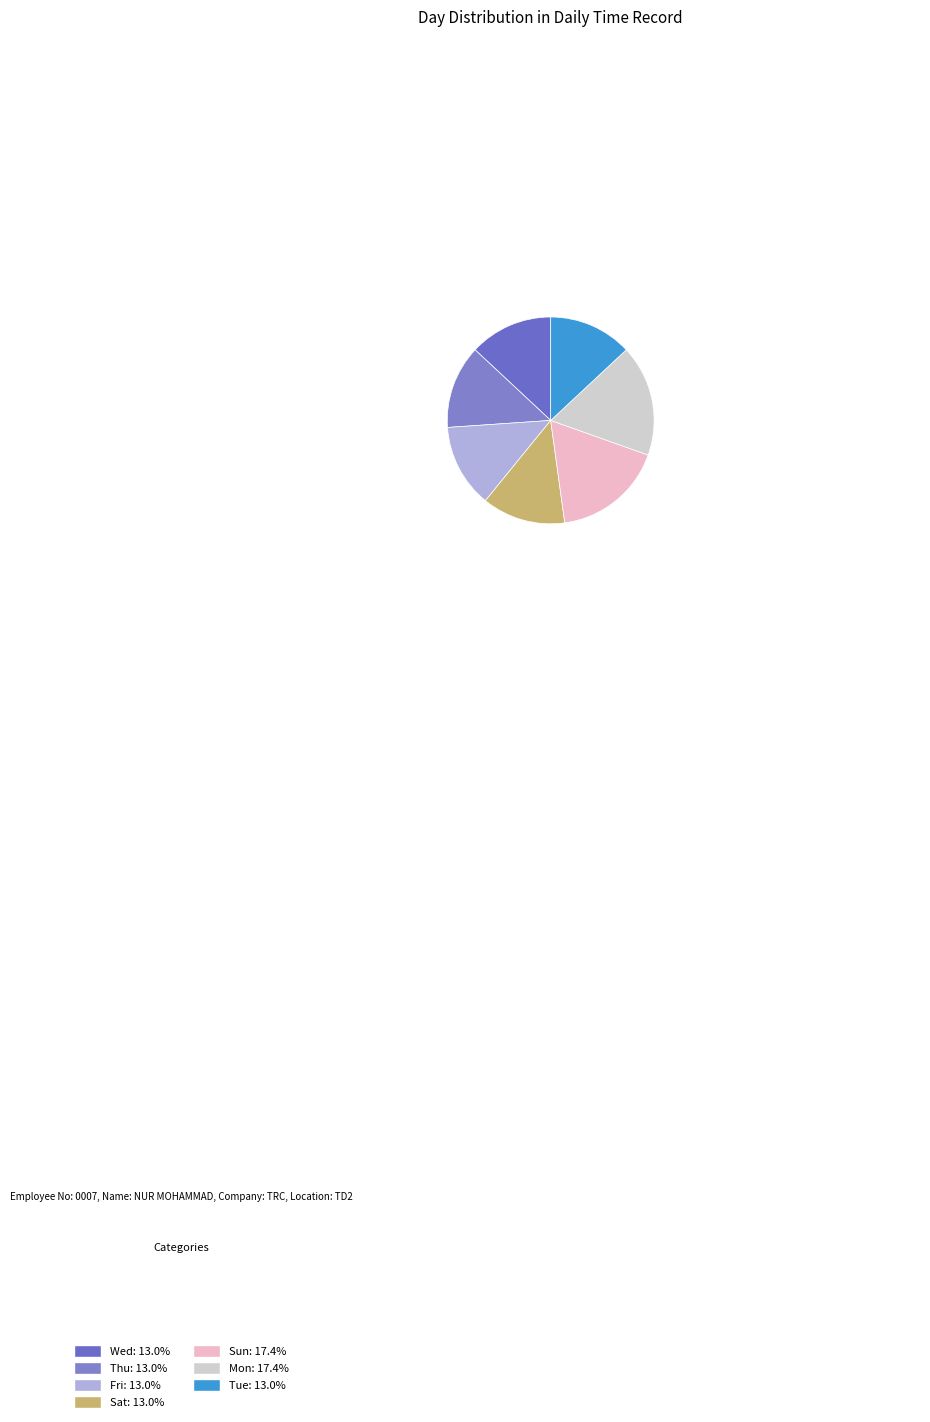

What percentage is the Sun slice, to the nearest percent?

17%